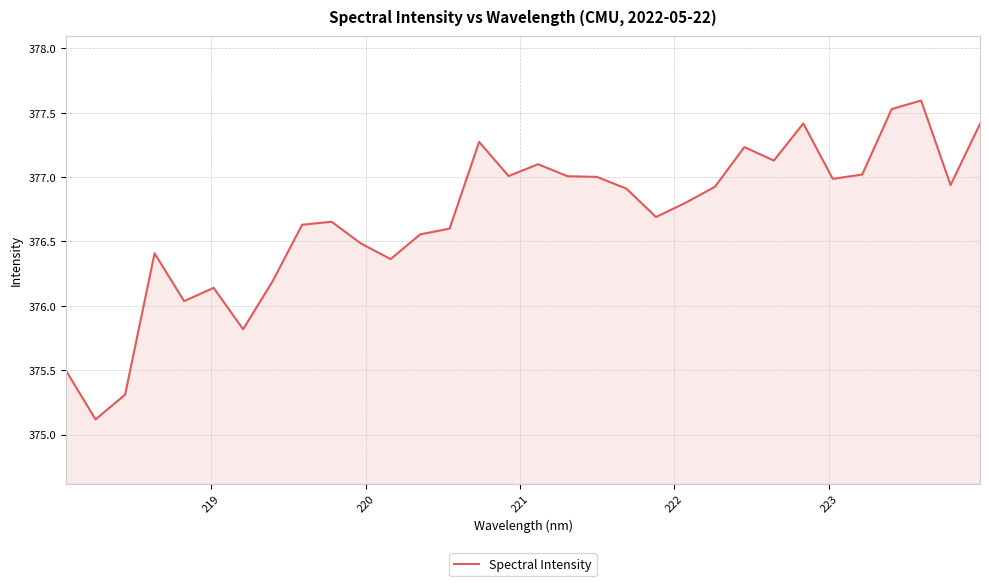

How many values exceed 376?

28